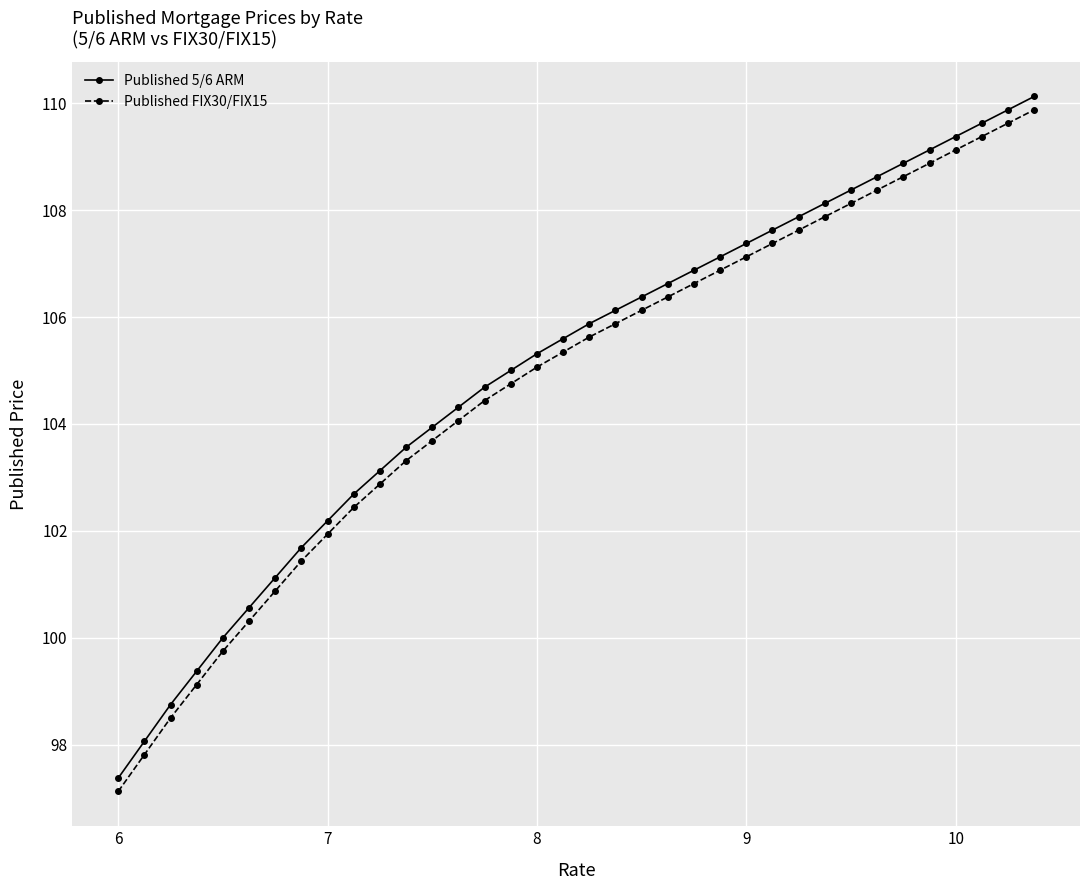

What is the lowest value of the Published FIX30/FIX15 series?

97.1